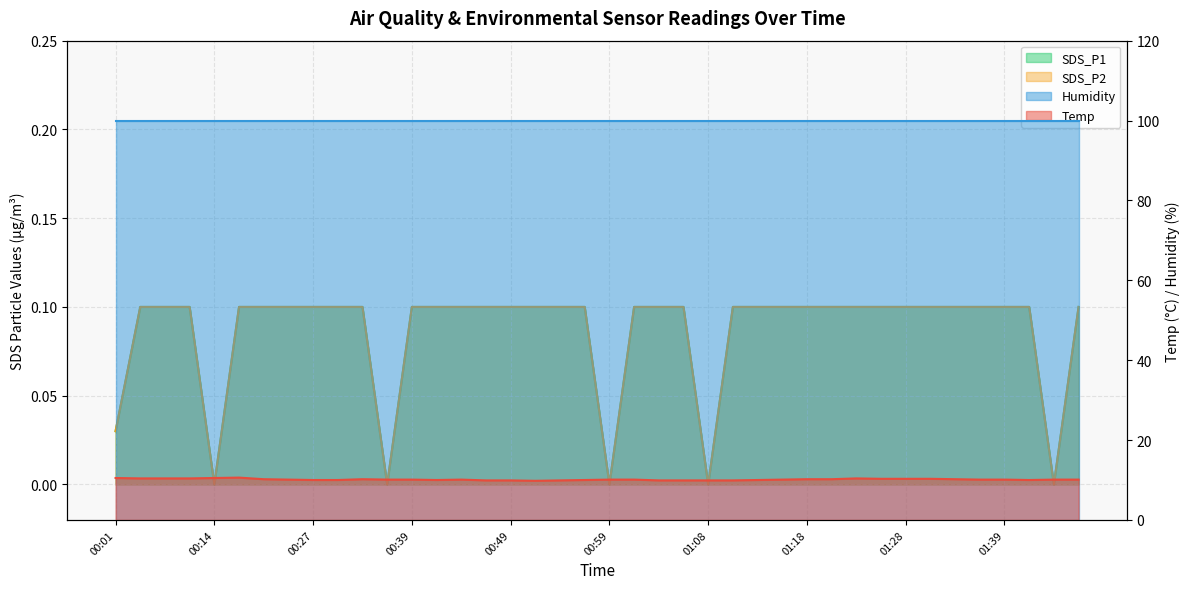

The SDS_P2 series shows 0.1 at 01:16. True or false?

True